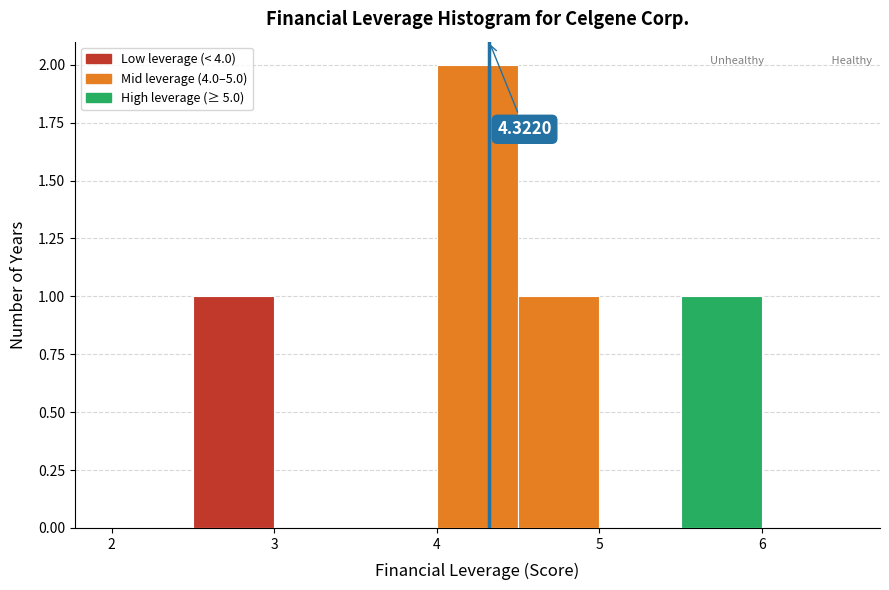

Over which range of the x-axis is the bar tallest?

4.0 to 4.5